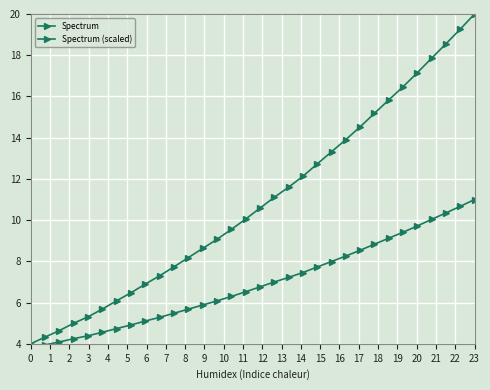

Which series has the largest range (max minus min)?

Spectrum